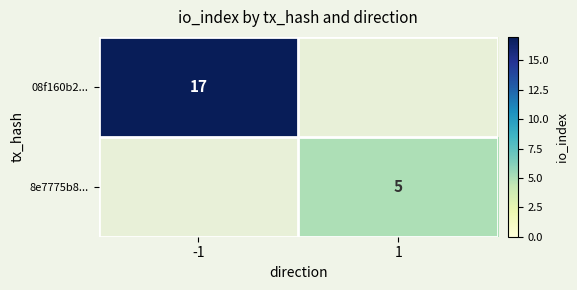

Which series has the largest range (max minus min)?

08f160b2...